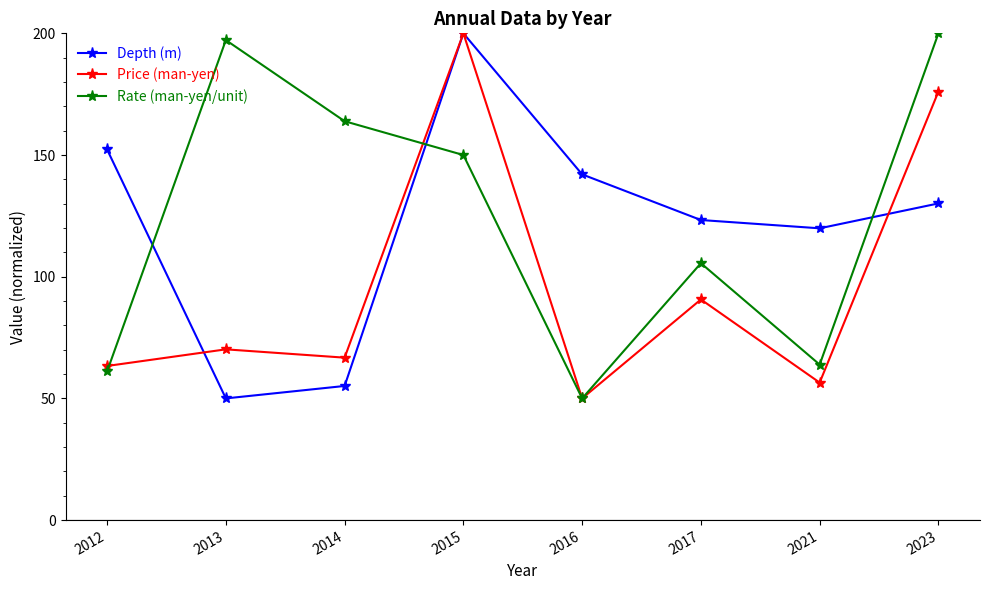

What is the maximum value shown in the chart?

200.0